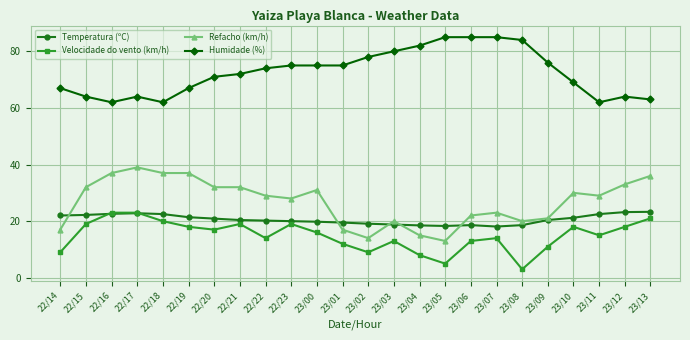

What position from the right is 23/04?

10